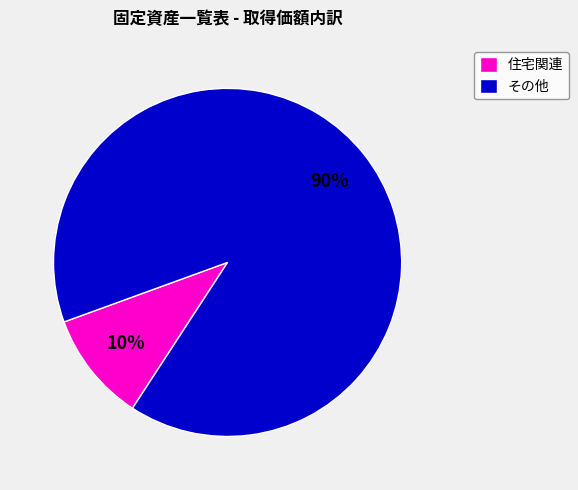

The 住宅関連 slice represents 1% of the pie. True or false?

False